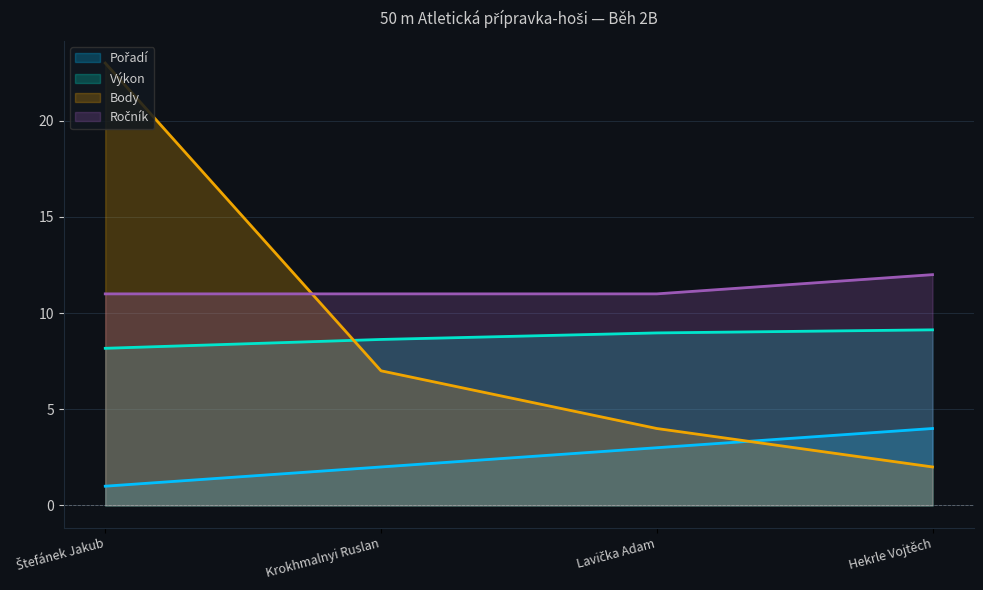

Which series ends up on top after the final intersection of Výkon and Body?

Výkon